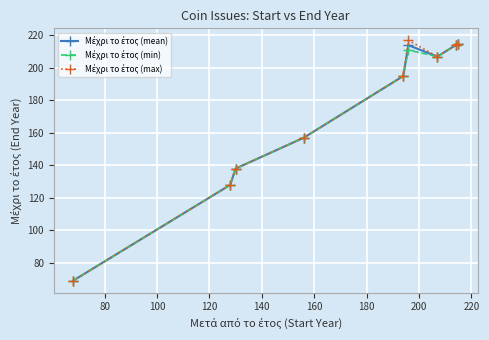

What is the minimum value shown in the chart?

69